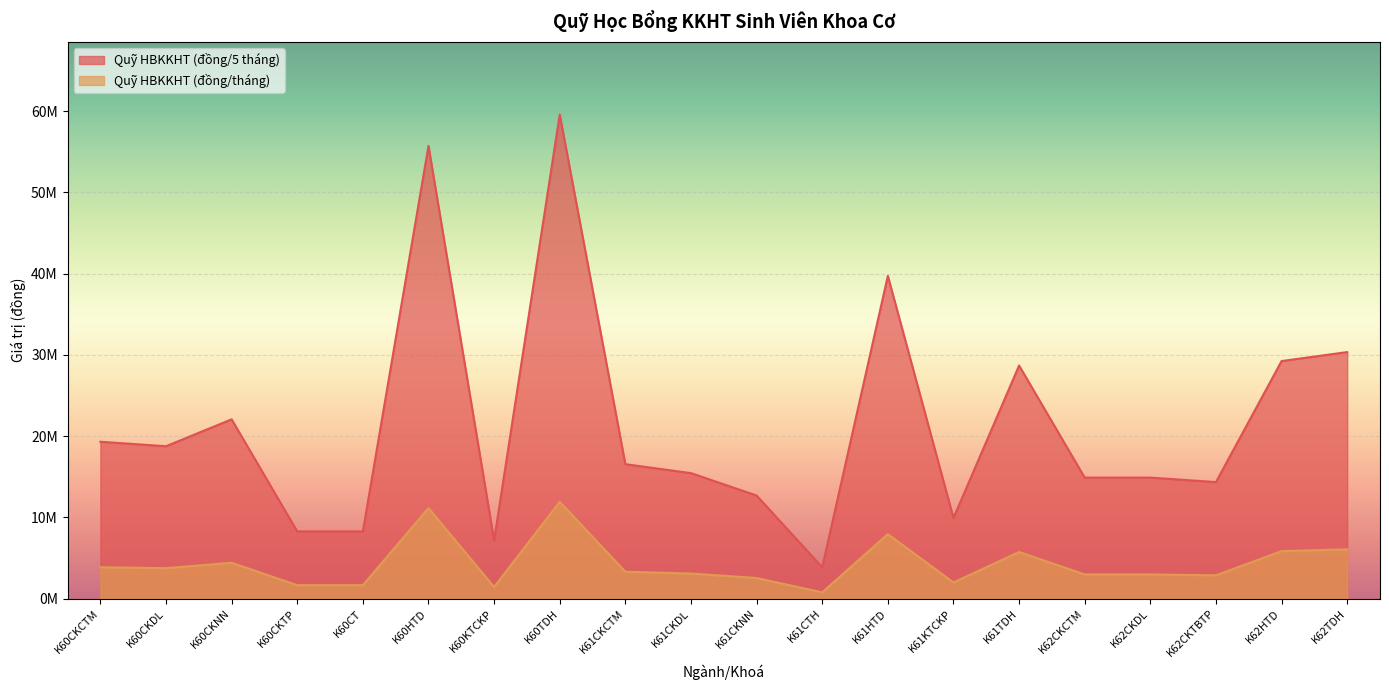

In Quỹ HBKKHT (đồng/tháng), how many points are higher than both neighbors (excluding endpoints)?

5